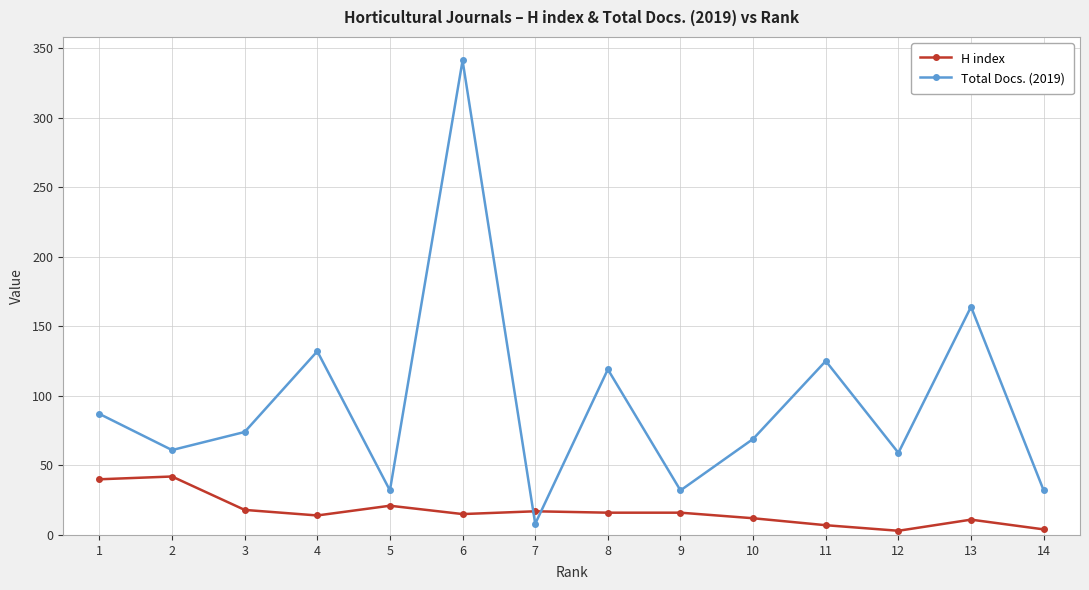

Rank the series at 6 from lowest to highest value.

H index, Total Docs. (2019)